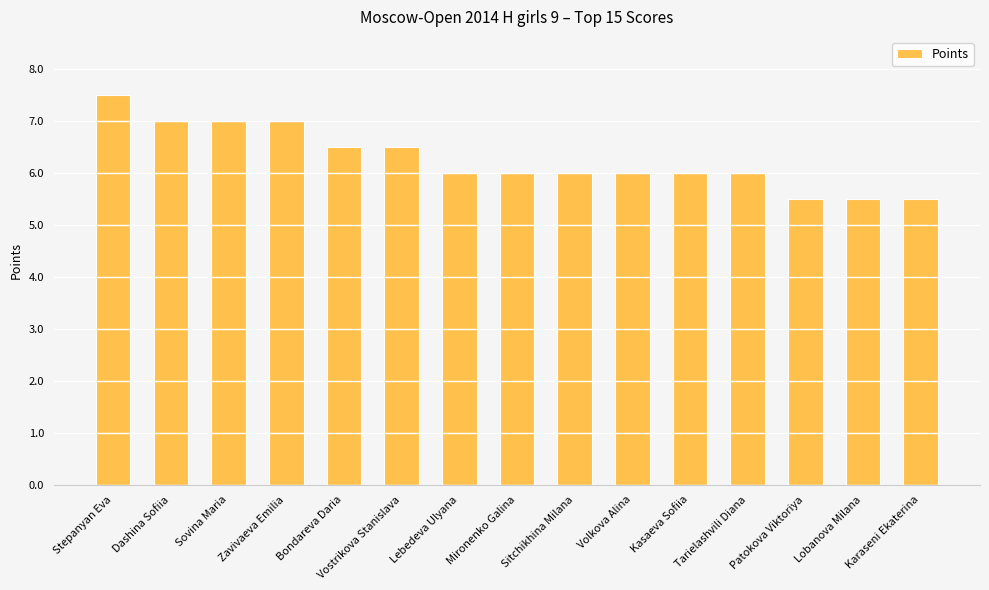

What is the sum of all values?

94.0